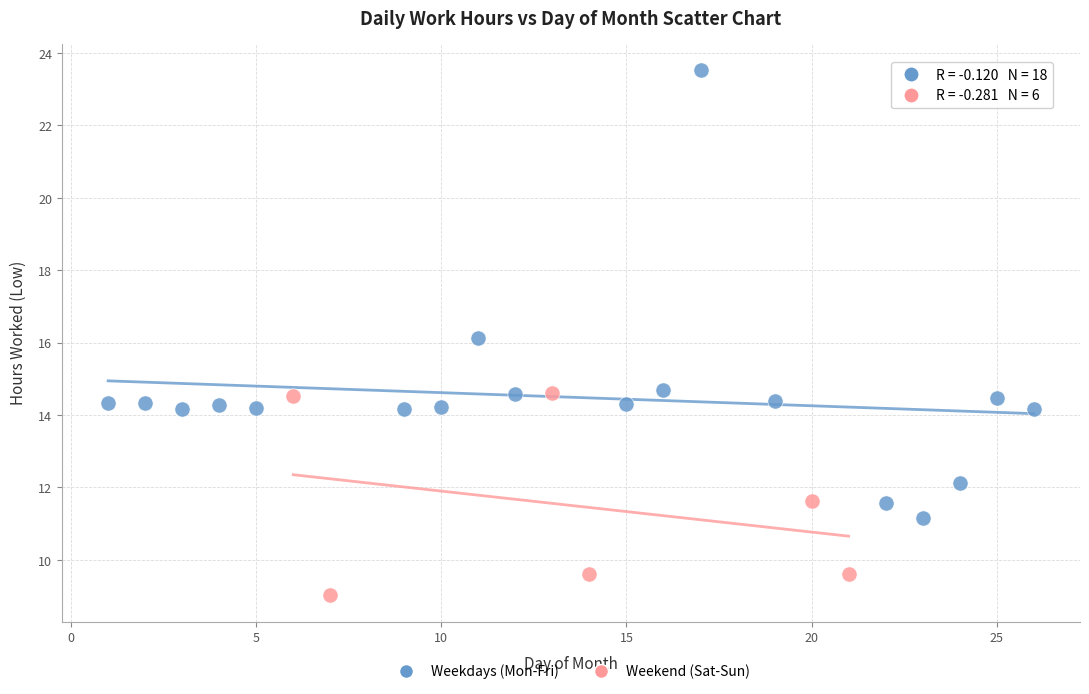

What are all the series names shown in the legend?

Weekdays (Mon-Fri), Weekend (Sat-Sun)